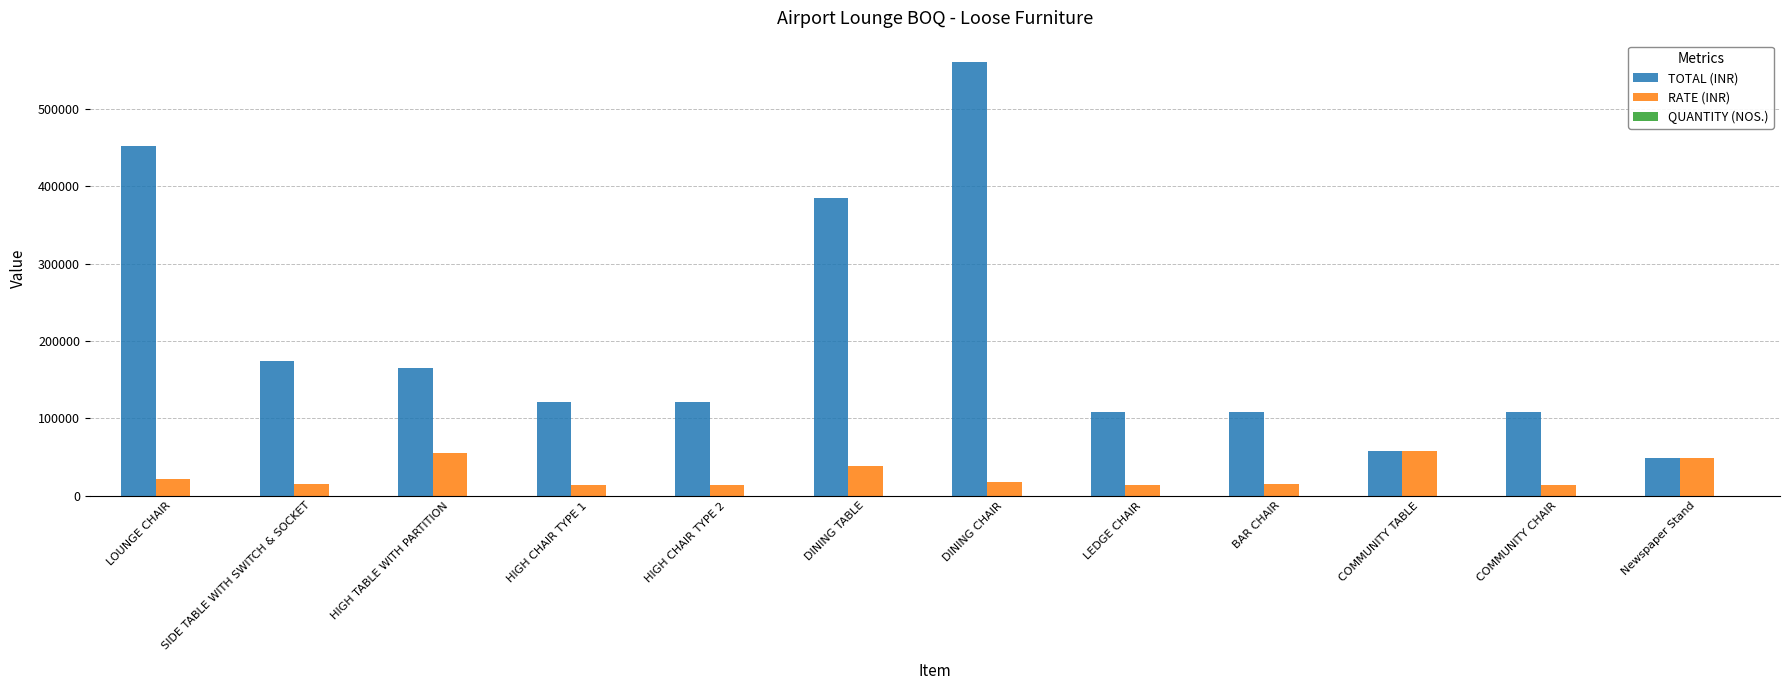

What is the greatest value displayed?

560000